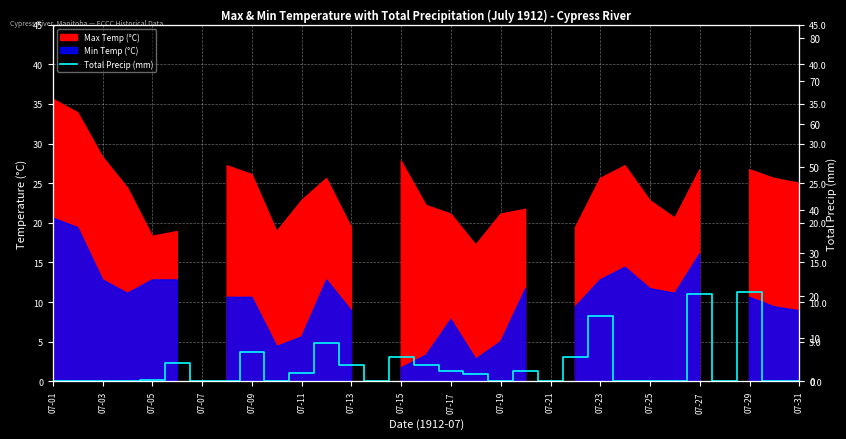

Count the number of categories in the chart.

31